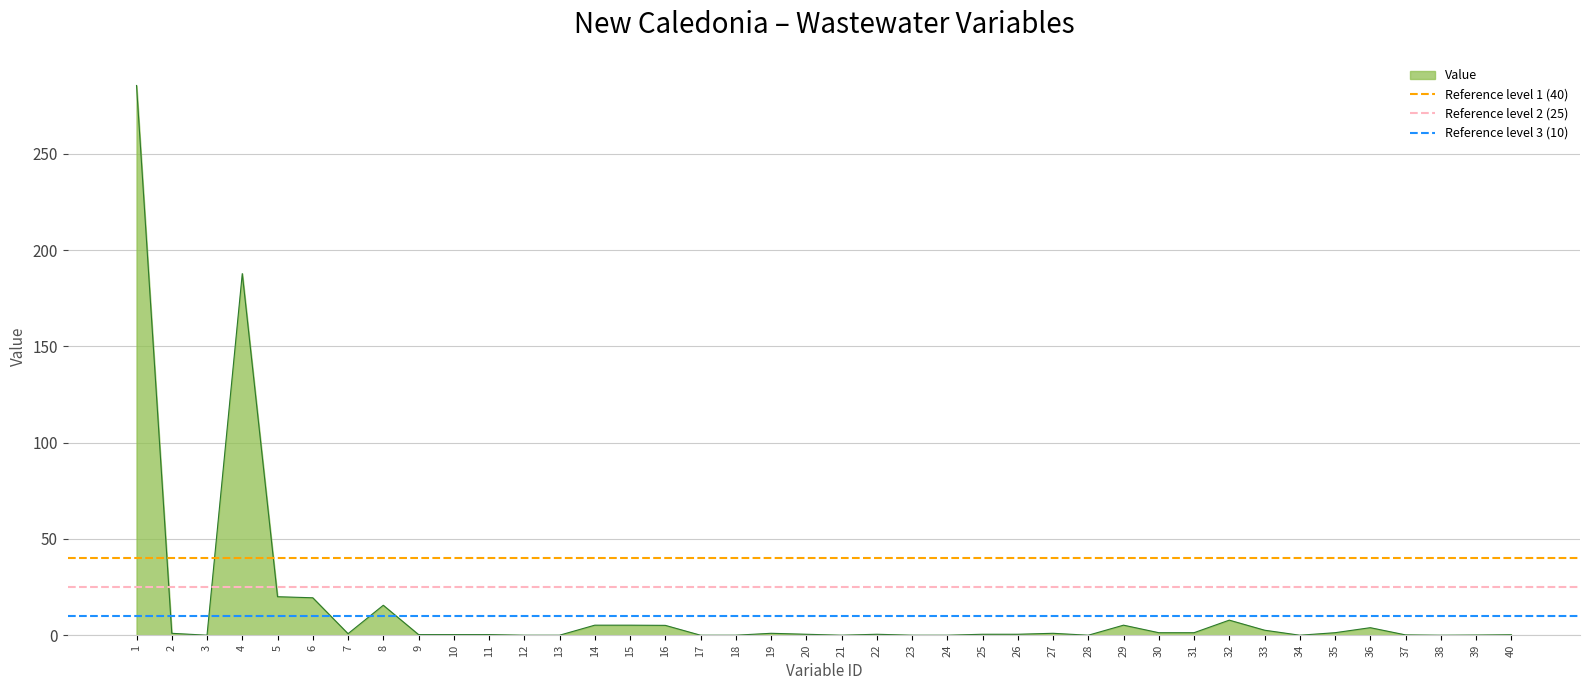

True or false: Value has a value of 0.5 at 22.

True